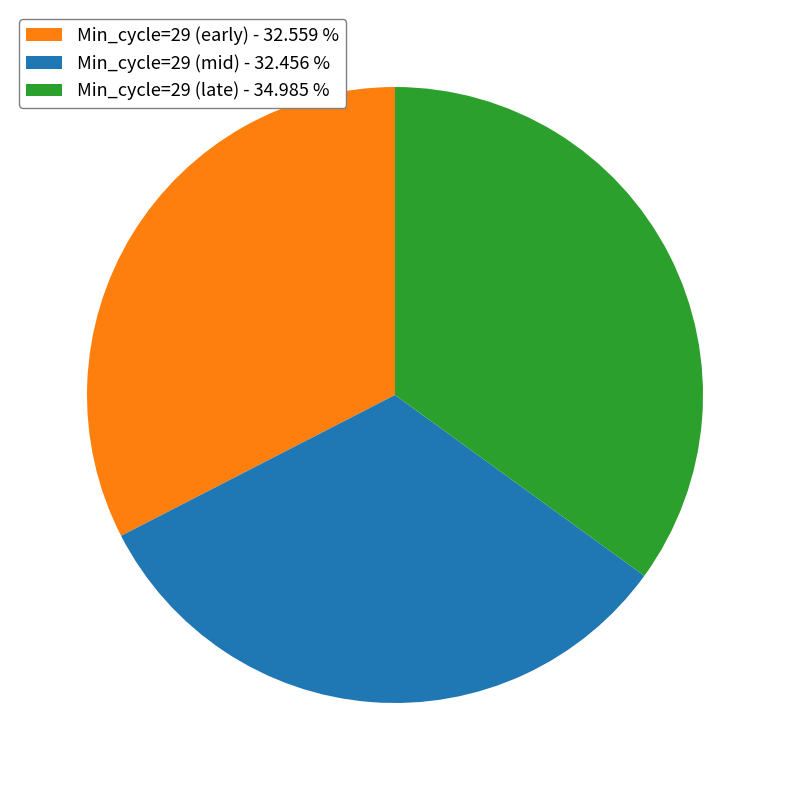

Between Min_cycle=29 (early) - 32.559 % and Min_cycle=29 (late) - 34.985 %, which is larger?

Min_cycle=29 (late) - 34.985 %